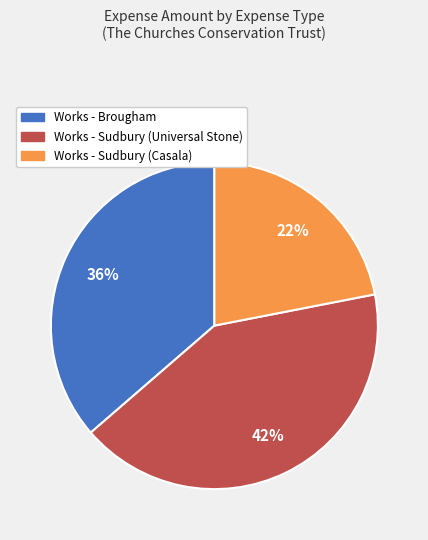

How many slices are in this pie chart?

3